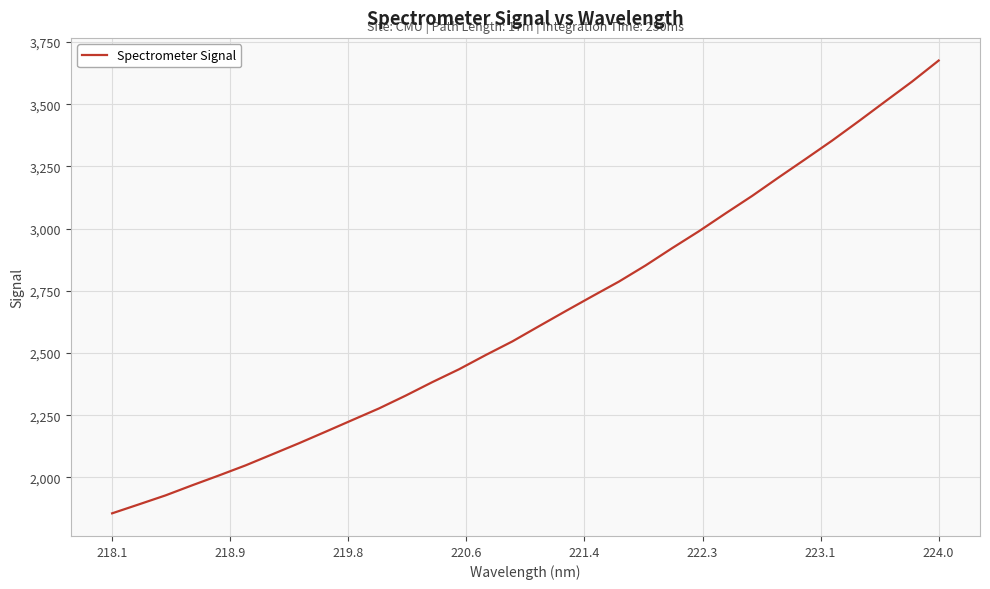

What is the smallest value displayed?

1855.7